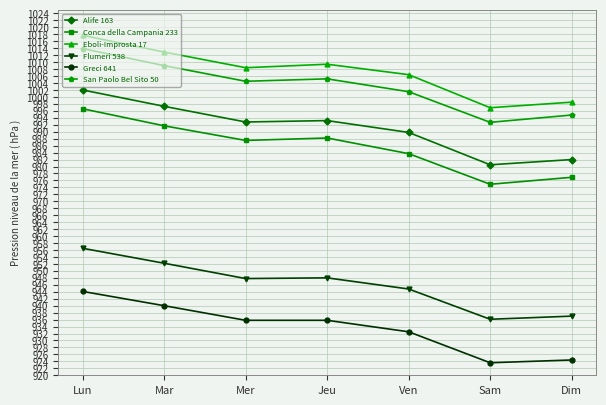

Which series changed the most between Lun and Mer?

San Paolo Bel Sito 50